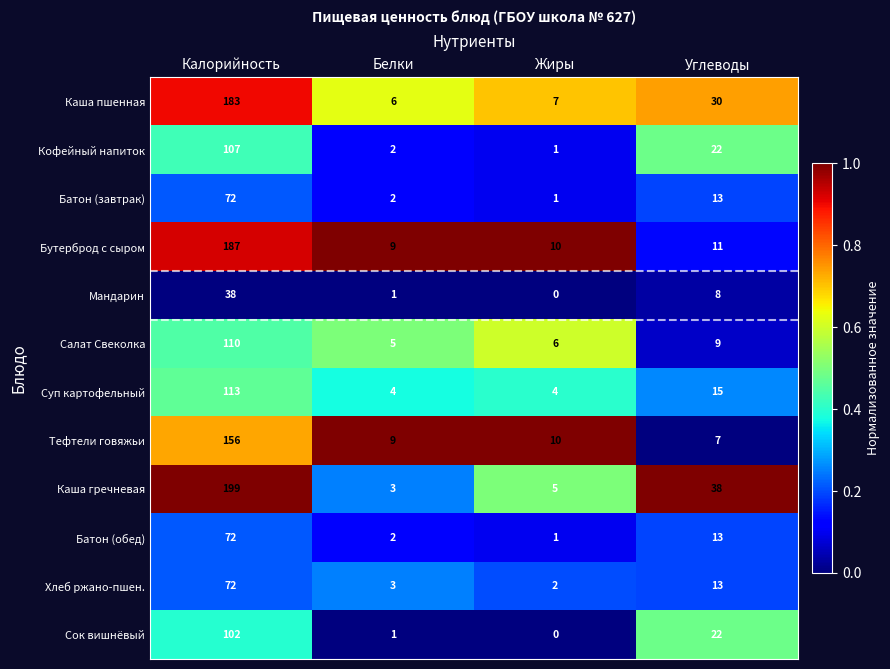

At which category does the chart reach its minimum across all series?

Жиры